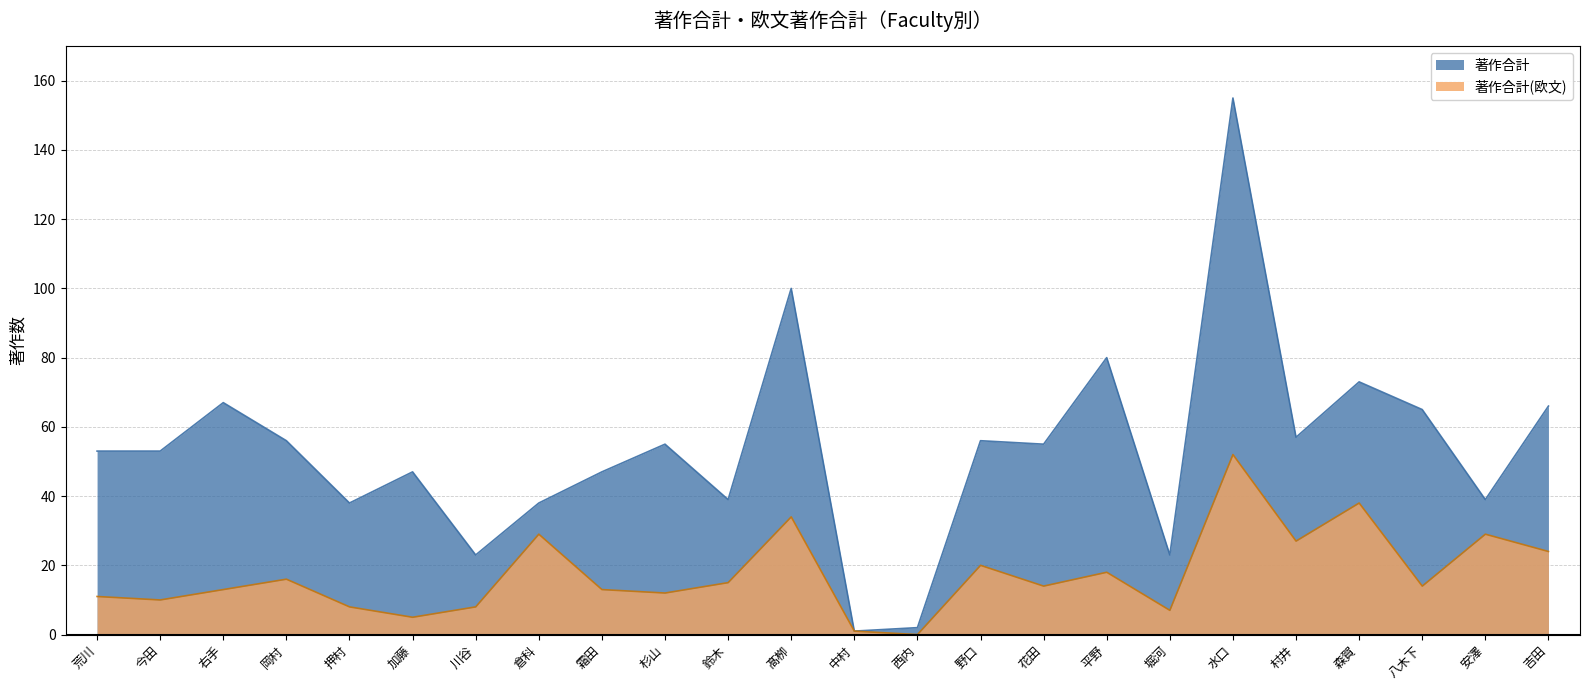

Where is the first local maximum for 著作合計?

右手